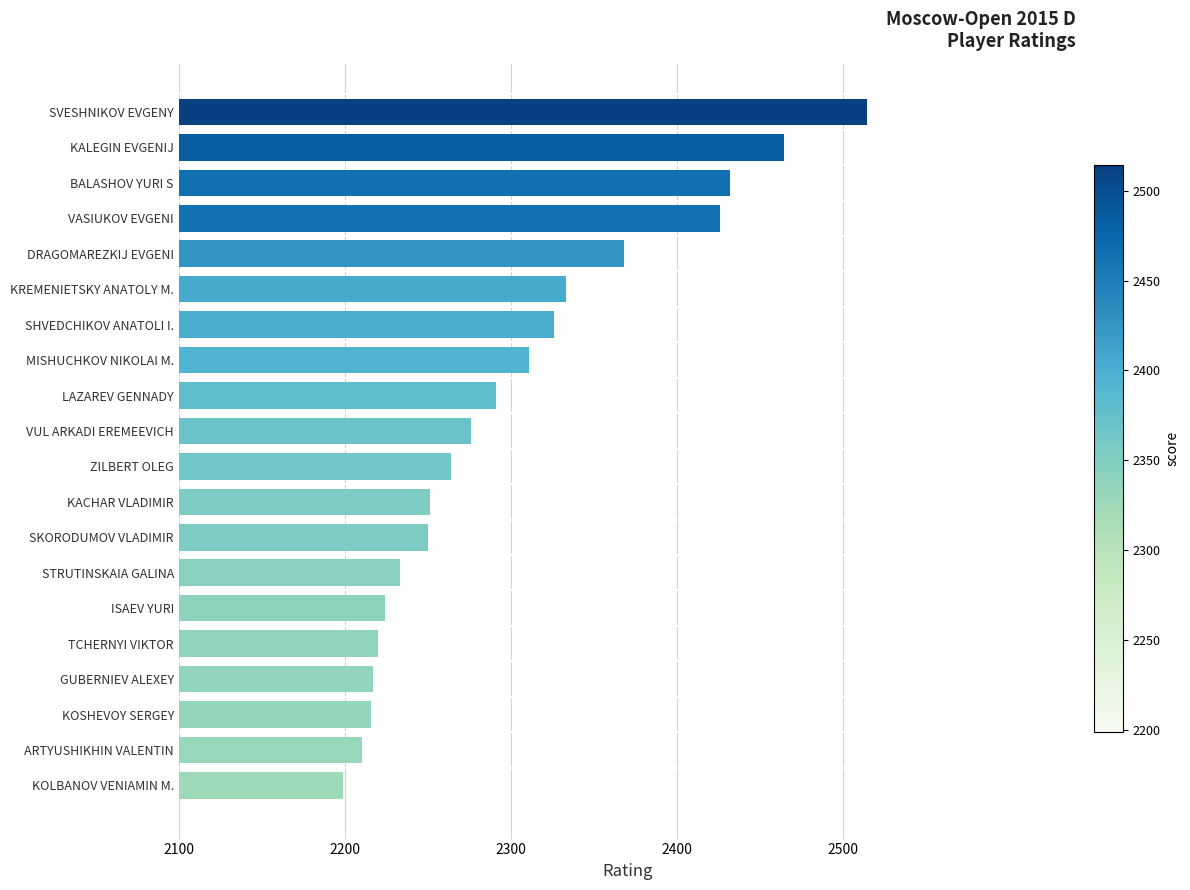

What is the ratio of the value at GUBERNIEV ALEXEY to the value at STRUTINSKAIA GALINA?

1.0